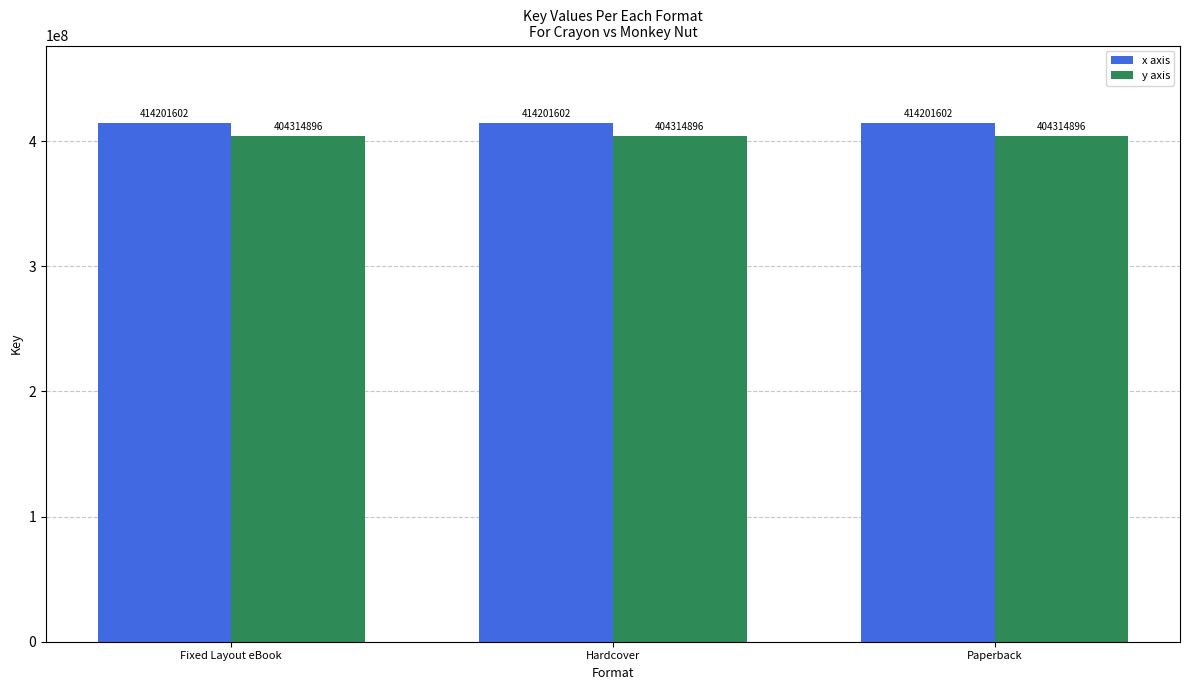

How many bars are there in total?

6